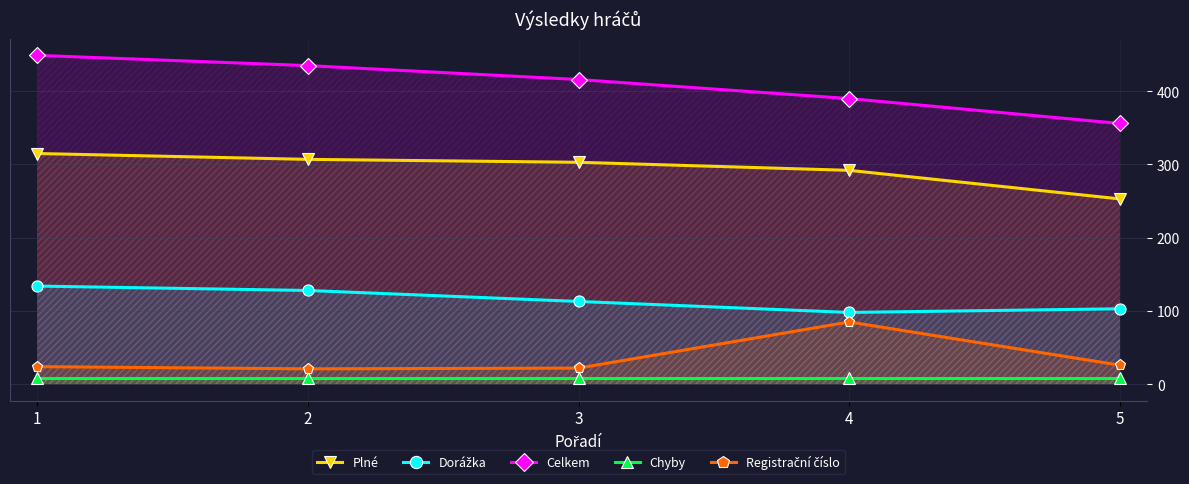

Which label corresponds to the largest value in the chart?

1